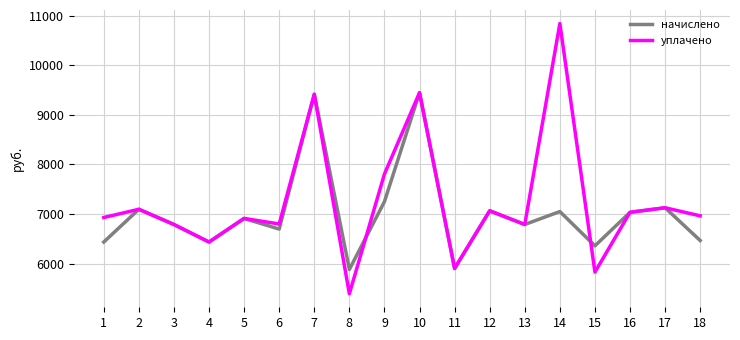

How many values in the уплачено series exceed 6963?

9